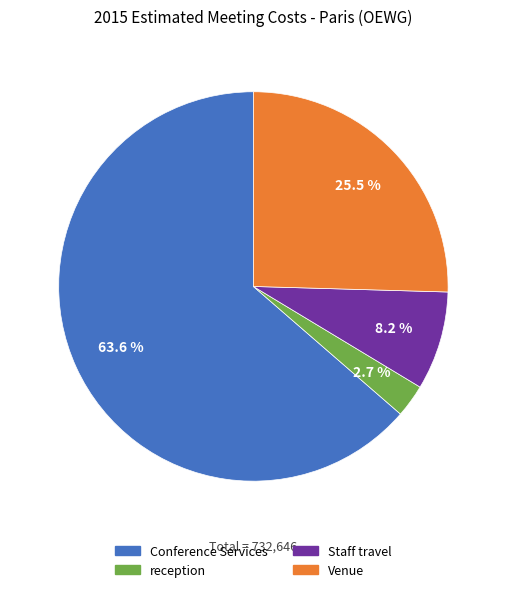

Which slice is the smallest?

reception